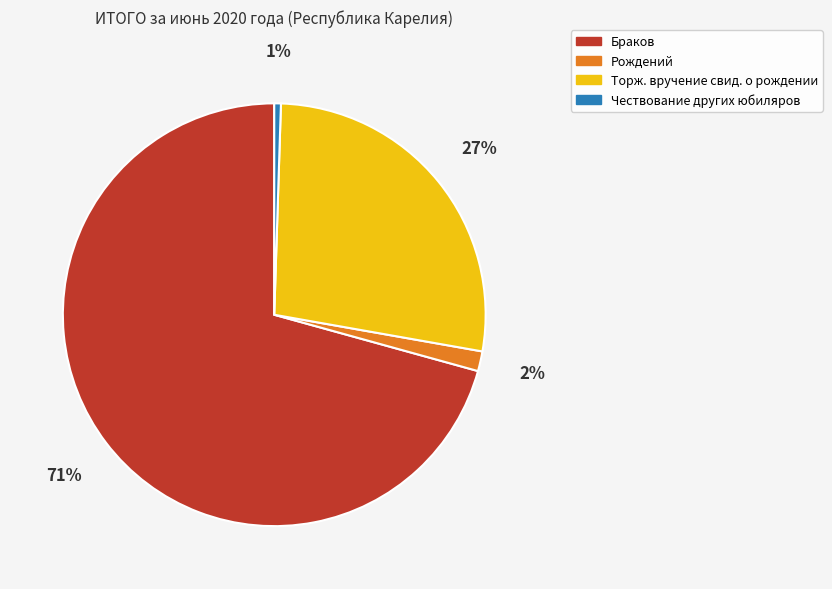

Between Торж. вручение свид. о рождении and Чествование других юбиляров, which is larger?

Торж. вручение свид. о рождении